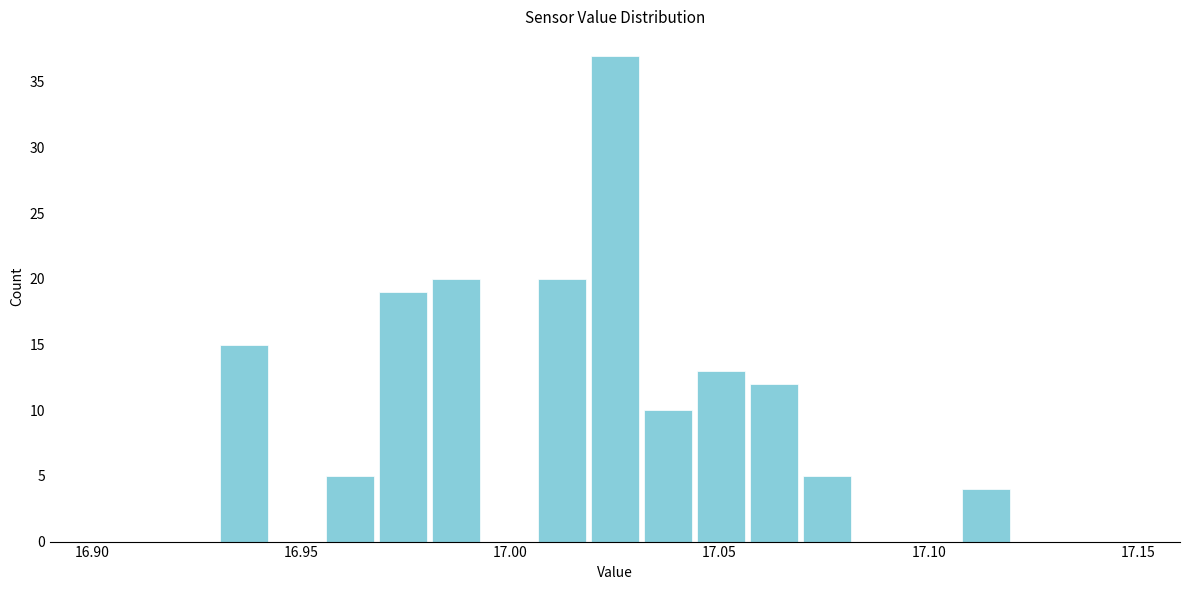

Around what value on the x-axis is the tallest bar? Give the approximate position of its centre, as read against the axis.

17.025